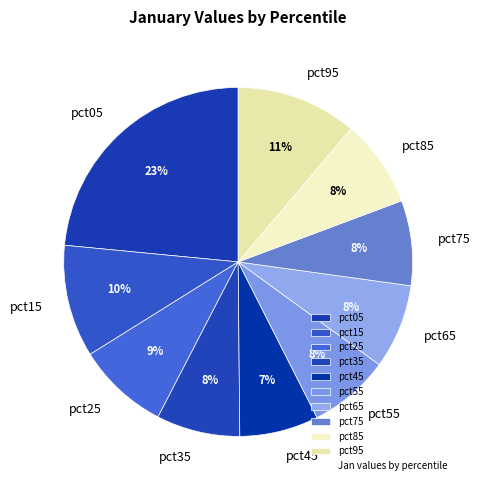

Is it true that pct45 is 19% of the pie?

False